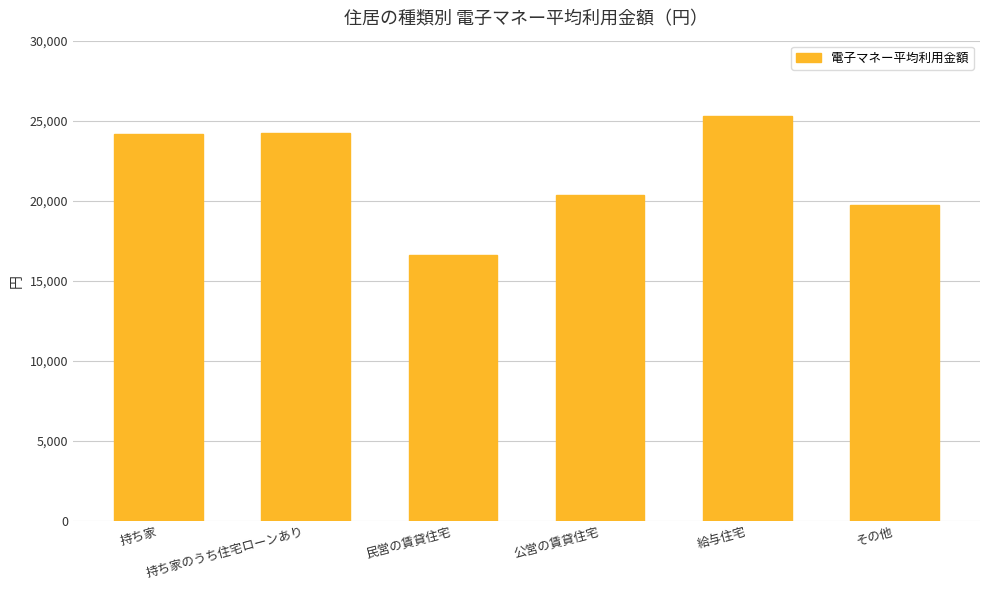

What is the label of the 5th bar from the right?

持ち家のうち住宅ローンあり